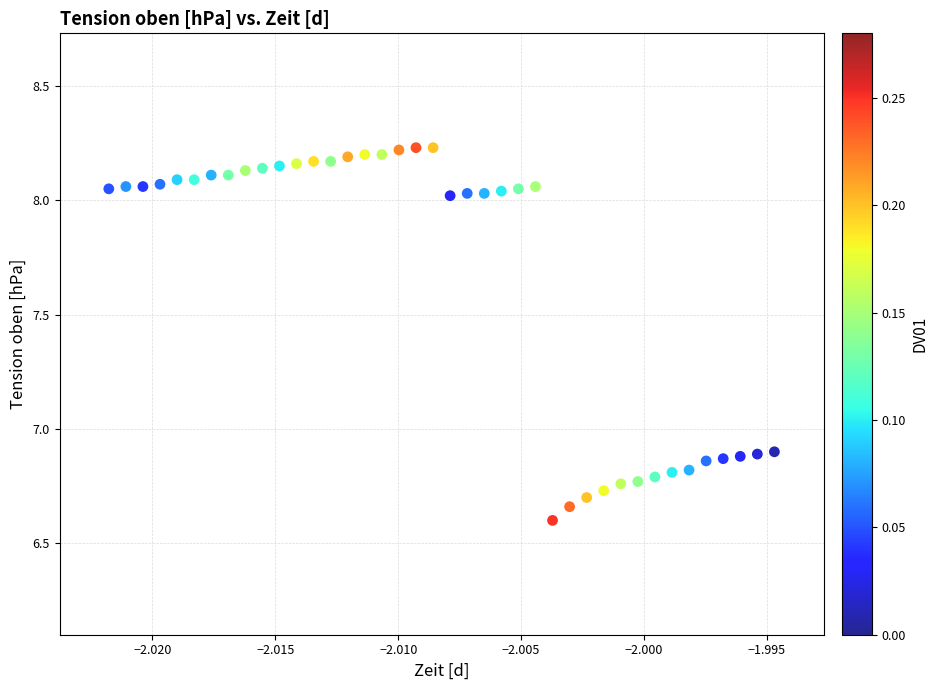

What is the range of Y values (max minus min)?

1.6